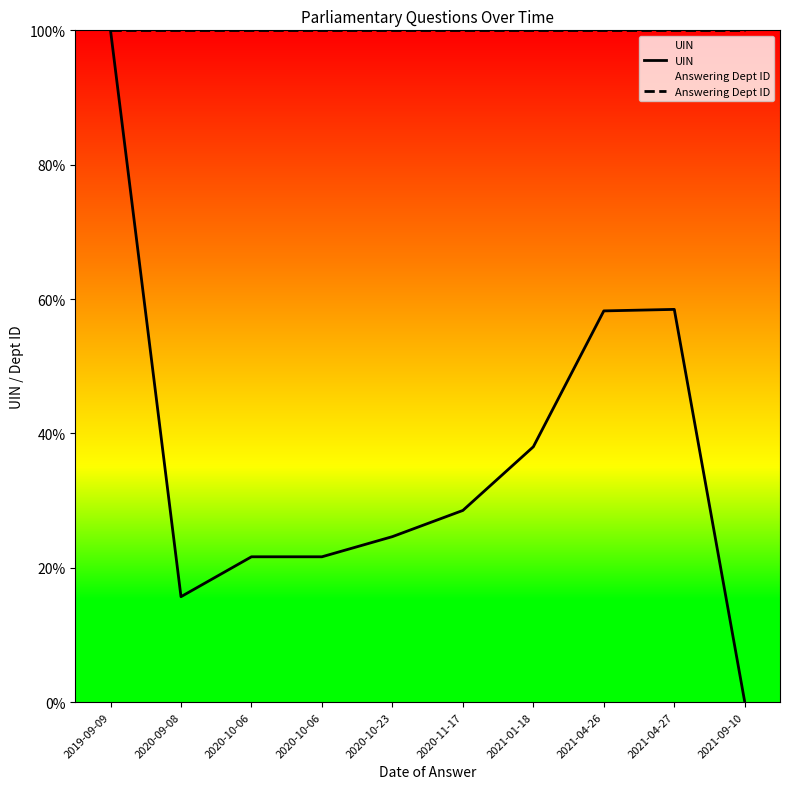

Which series has the largest total across all categories?

Answering Dept ID